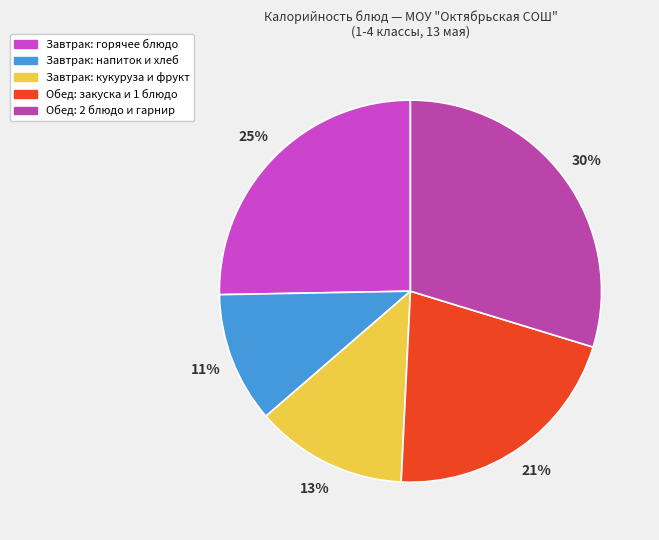

Which slice is the smallest?

Завтрак: напиток и хлеб